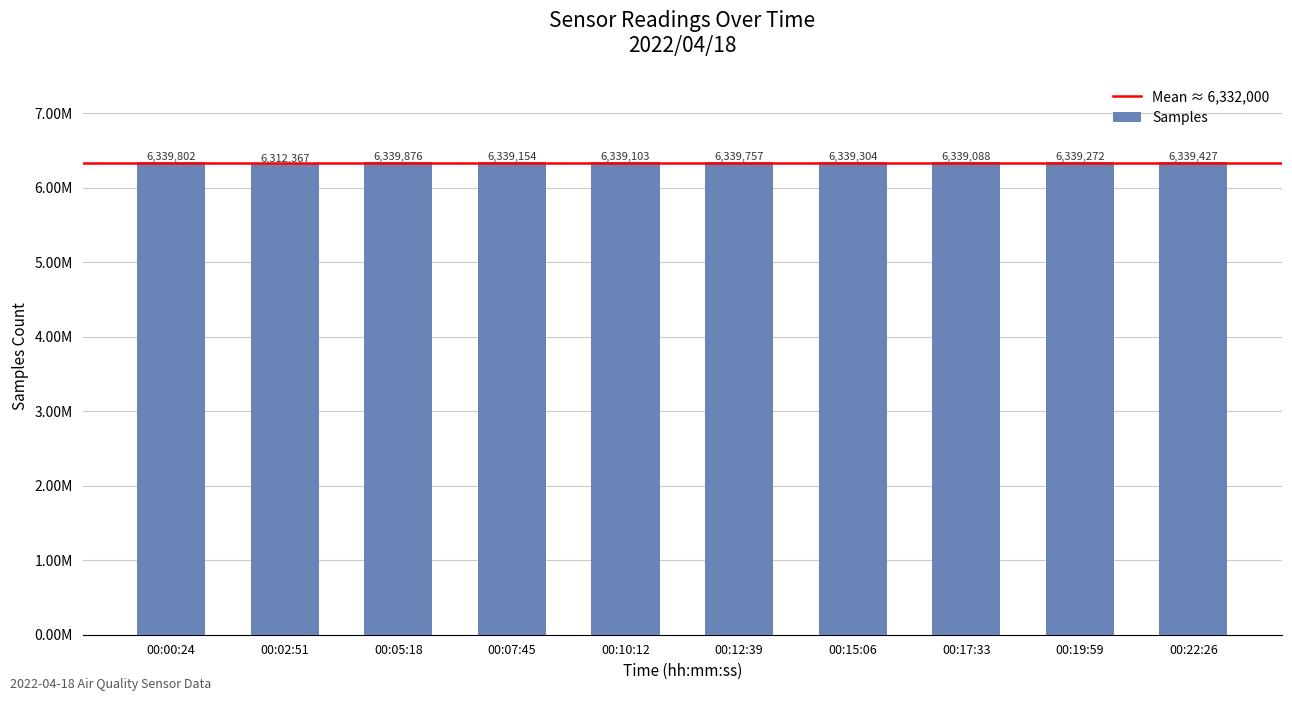

The chart shows a value of 2807414 at 00:22:26. True or false?

False